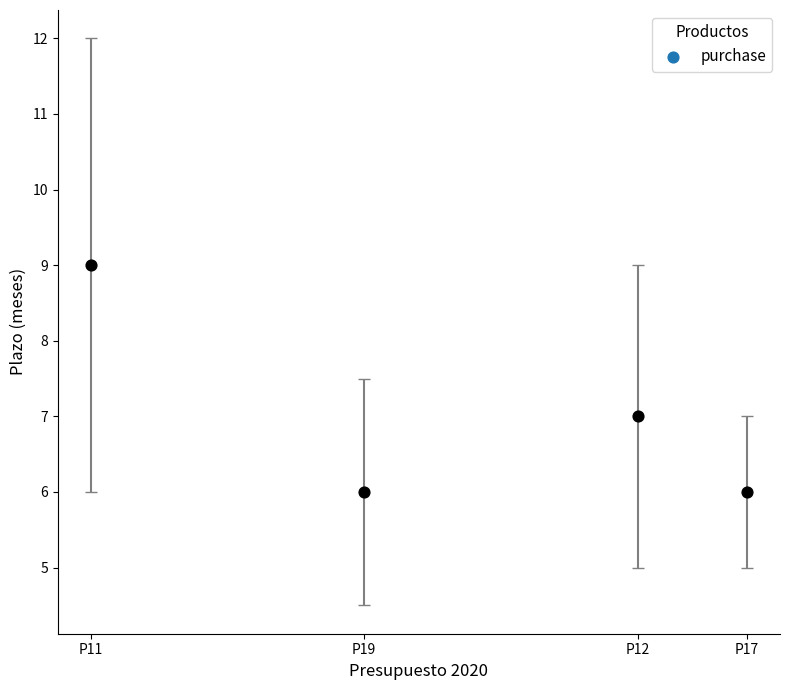

What is the range of X values (max minus min)?

60000